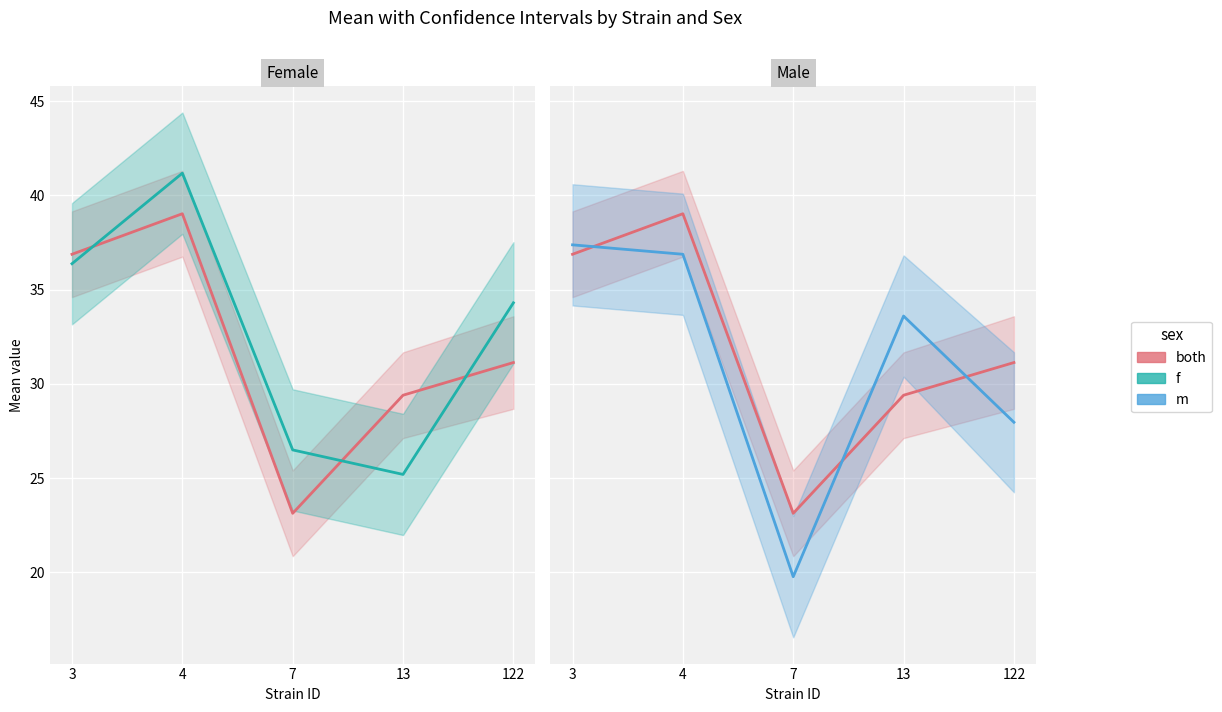

Reading left to right, extract all data points from this chart.

both: 36.9	39.0	23.1	29.4	31.1
female: 36.4	41.2	26.5	25.2	34.3
male: 37.4	36.9	19.8	33.6	28.0